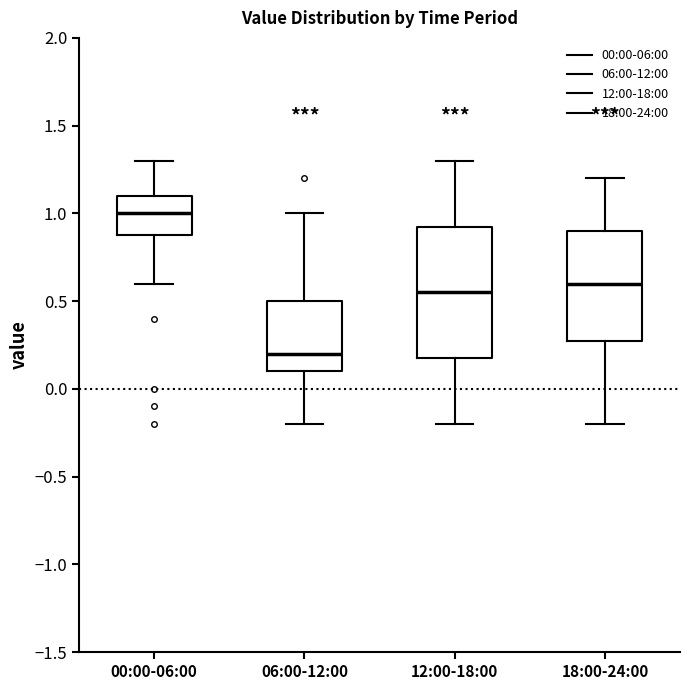

Where is the upper edge of the box for 12:00-18:00 on the y-axis? The values are not printed on the chart, so give them approximately, as read against the axis.

0.95